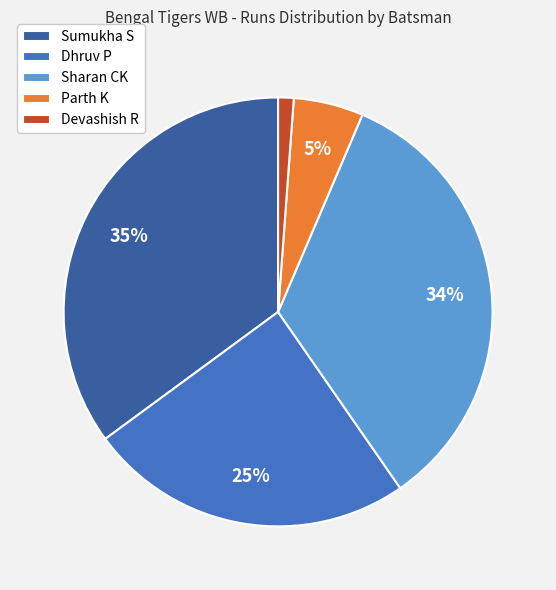

To the nearest percent, what is the difference between the largest and smallest slice percentages?

34%